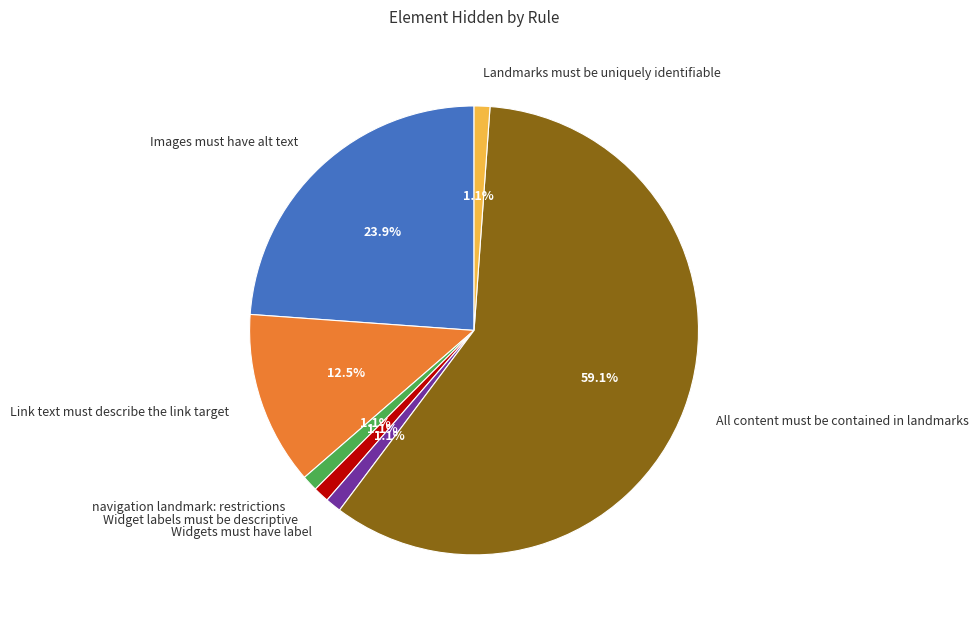

To the nearest percent, what is the difference between the navigation landmark: restrictions and All content must be contained in landmarks slice percentages?

58%